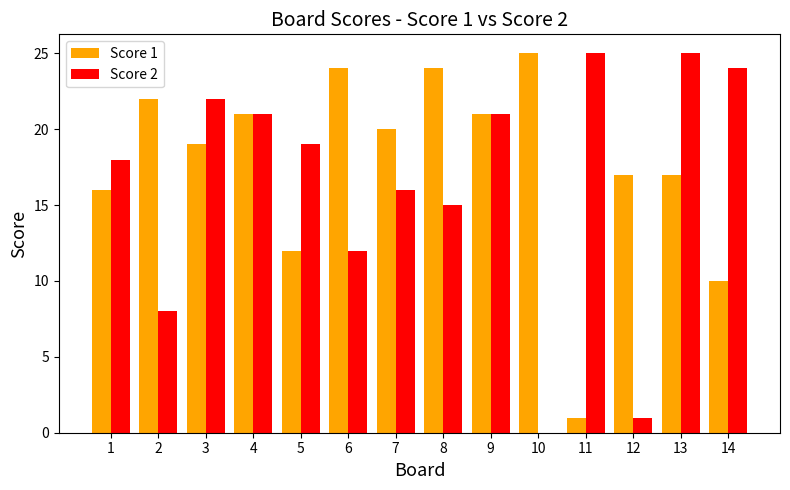

What is the total value across all series at 2?

30